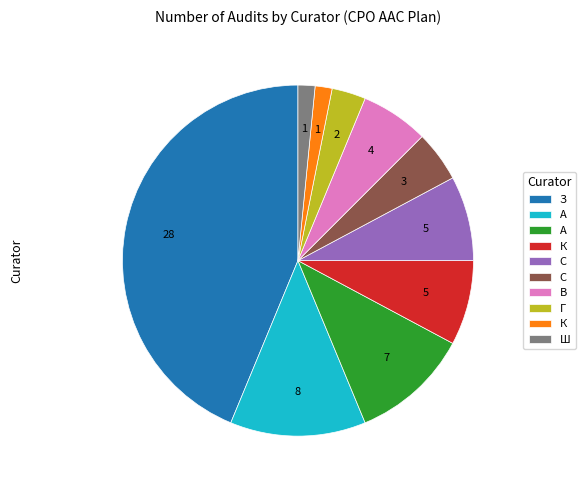

Is there any slice that represents more than half of the pie?

No